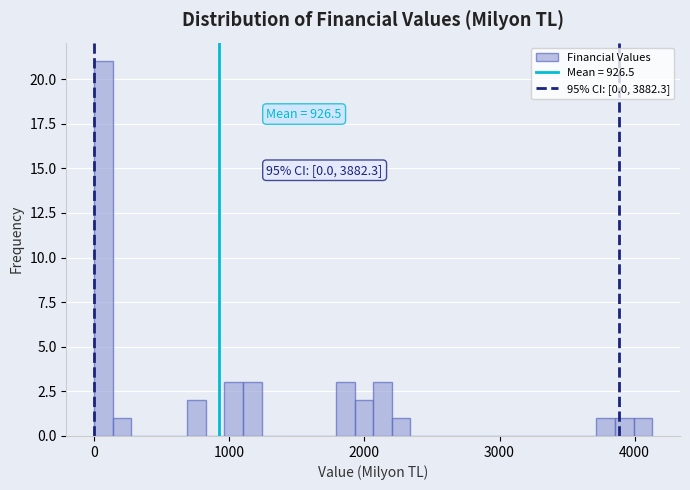

Around what value on the x-axis is the tallest bar? Give the approximate position of its centre, as read against the axis.

100